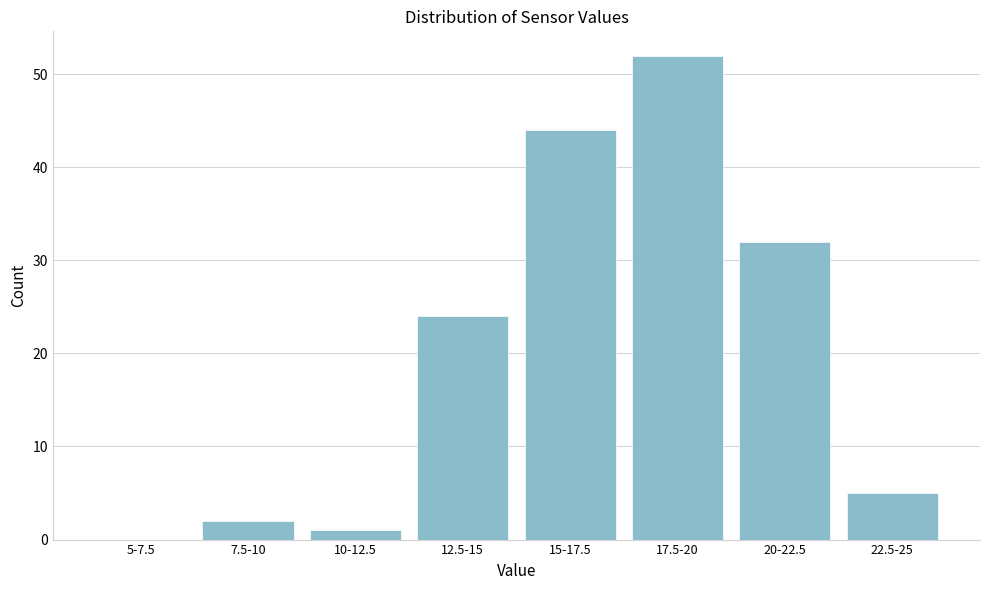

Reading right to left, extract all data points from this chart.

22.5-25=5	20-22.5=32	17.5-20=52	15-17.5=44	12.5-15=24	10-12.5=1	7.5-10=2	5-7.5=0